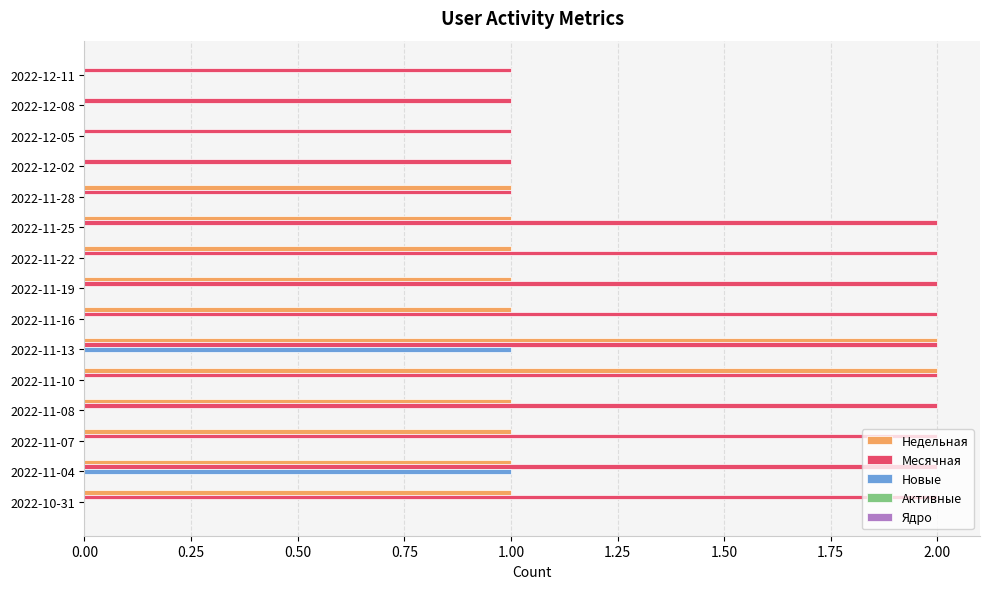

At which category is the sum across all series the highest?

2022-11-13